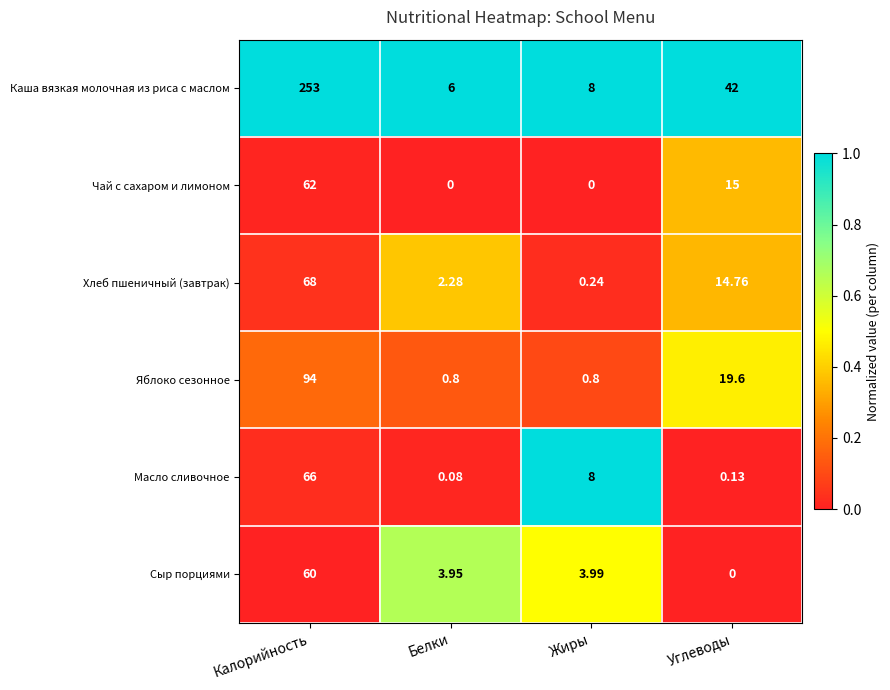

Where is Масло сливочное nearest to the value 33?

Жиры